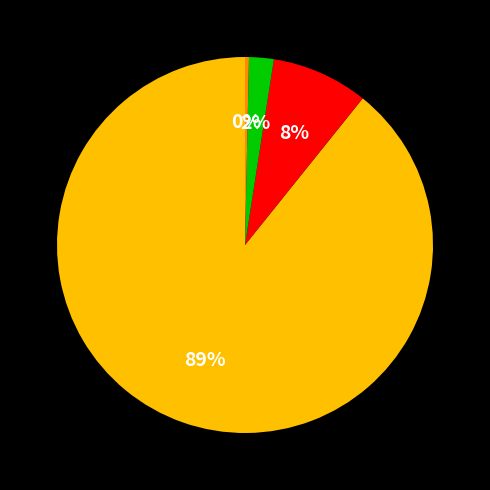

To the nearest percent, what is the average slice percentage?

25%